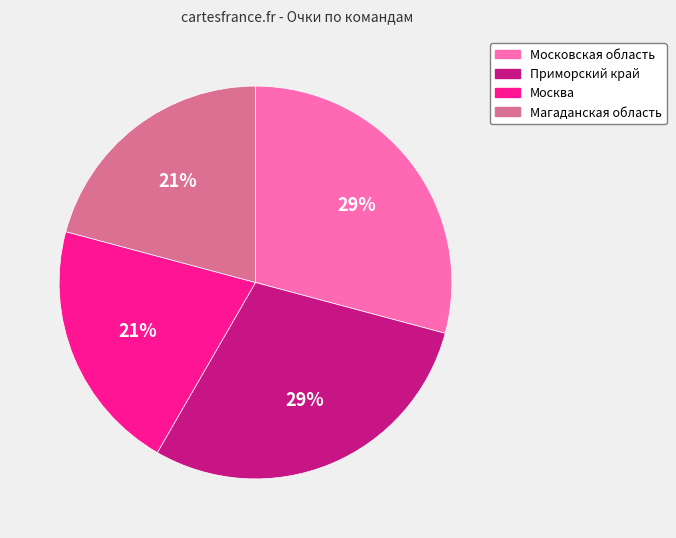

To the nearest percent, what is the average slice percentage?

25%